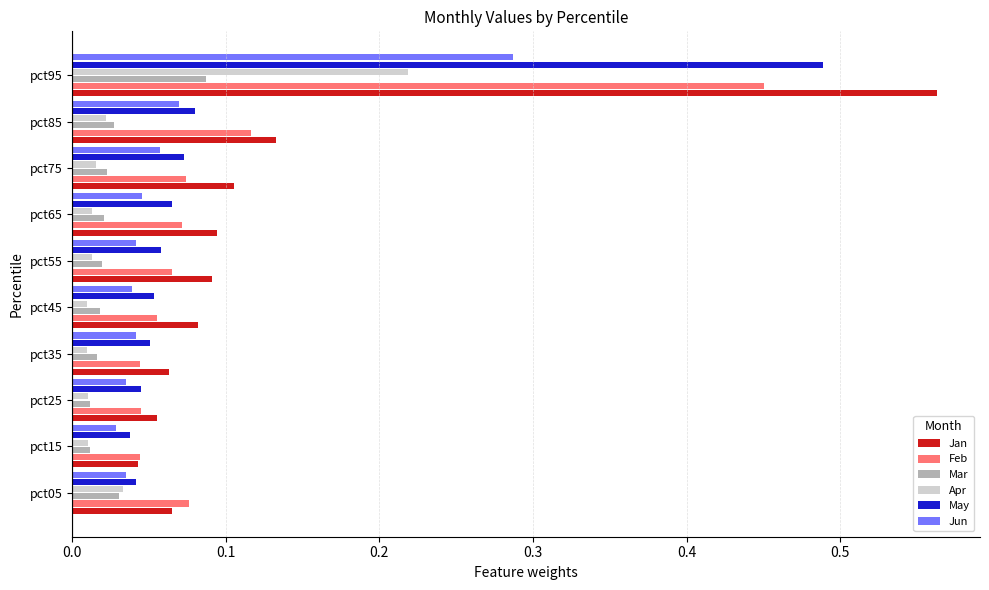

How many categories are shown in the chart?

10